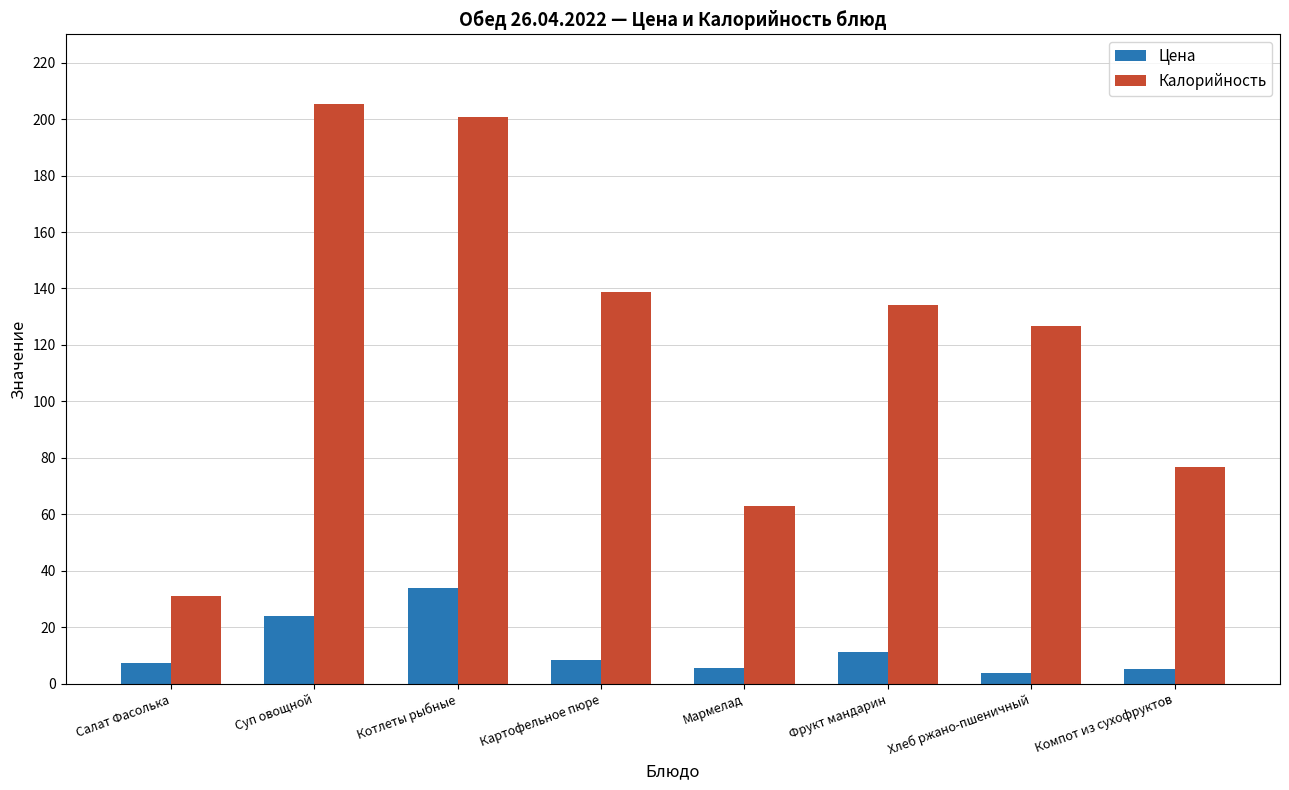

Count the number of data series in this chart.

2